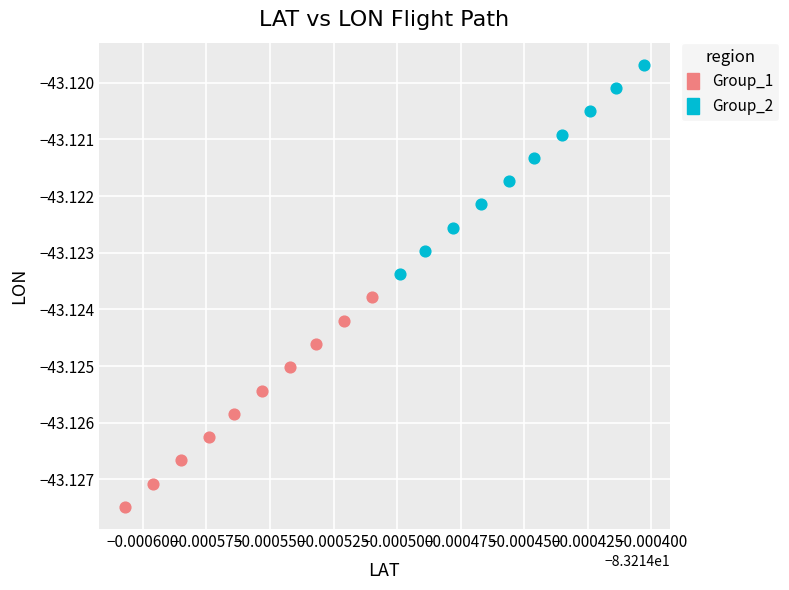

Which series reaches the minimum Y coordinate?

Group_1